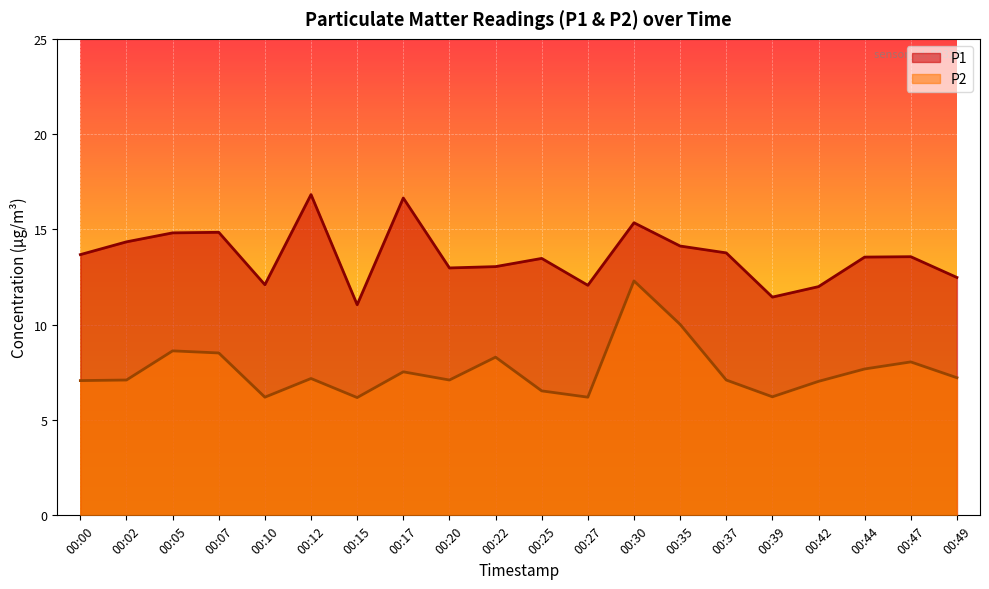

Where is P2 nearest to the value 9?

00:05